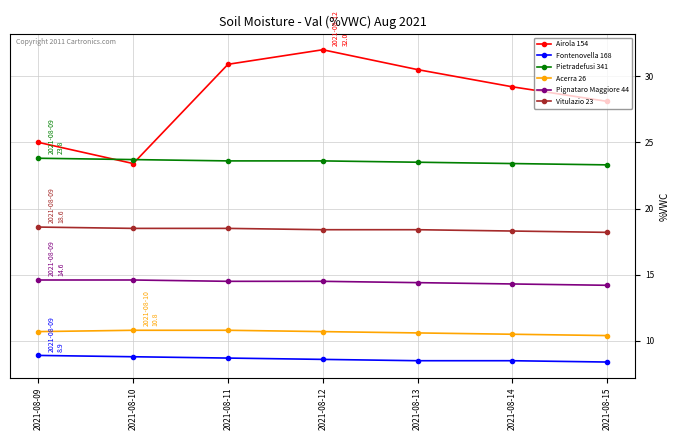

At 2021-08-12, list the series in order from largest to smallest.

Airola 154, Pietradefusi 341, Vitulazio 23, Pignataro Maggiore 44, Acerra 26, Fontenovella 168